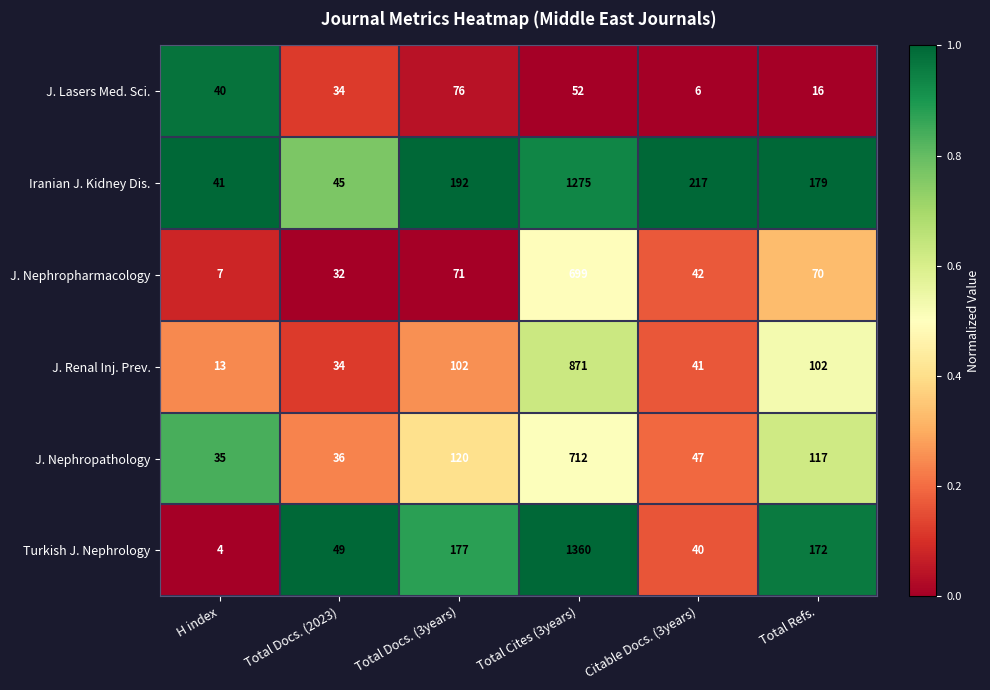

Is it true that J. Nephropathology equals 167 at Total Docs. (3years)?

False